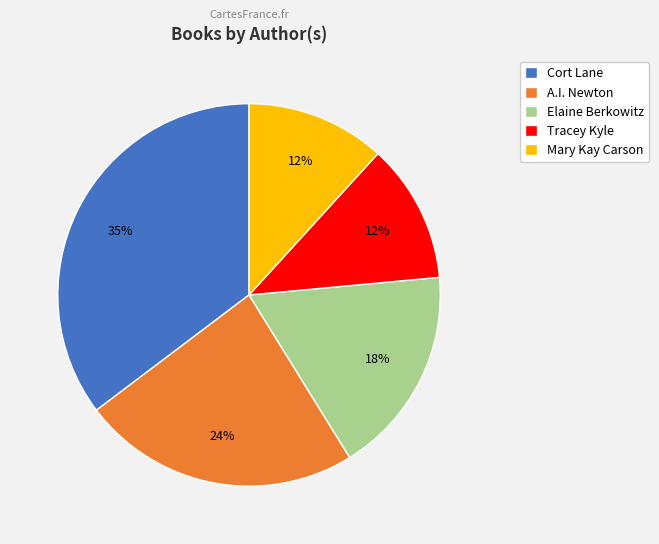

True or false: Mary Kay Carson accounts for 12% of the total.

True